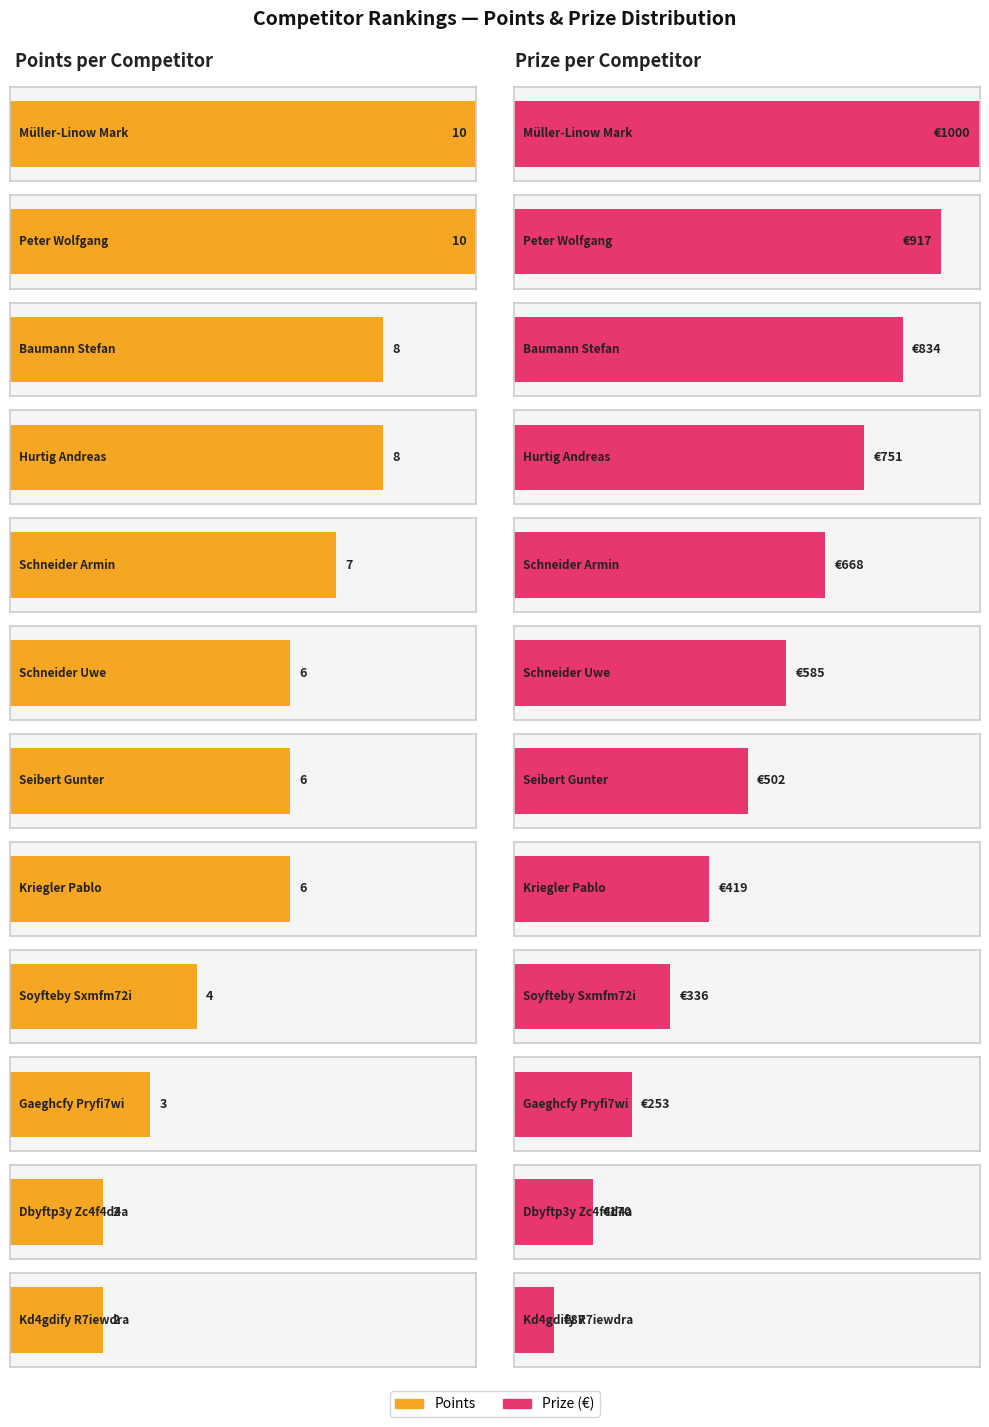

What is the label of the 11th bar from the left?

Dbyftp3y Zc4f4d4a